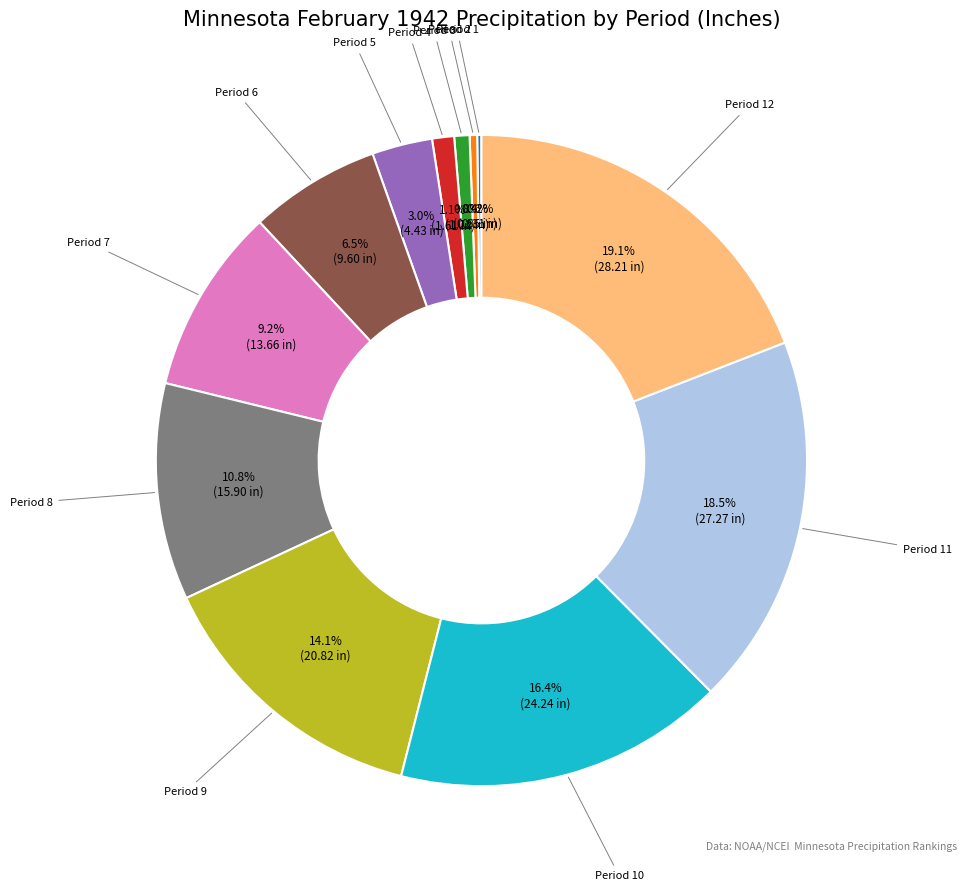

What percentage is NOT represented by Period 7?

90.8%